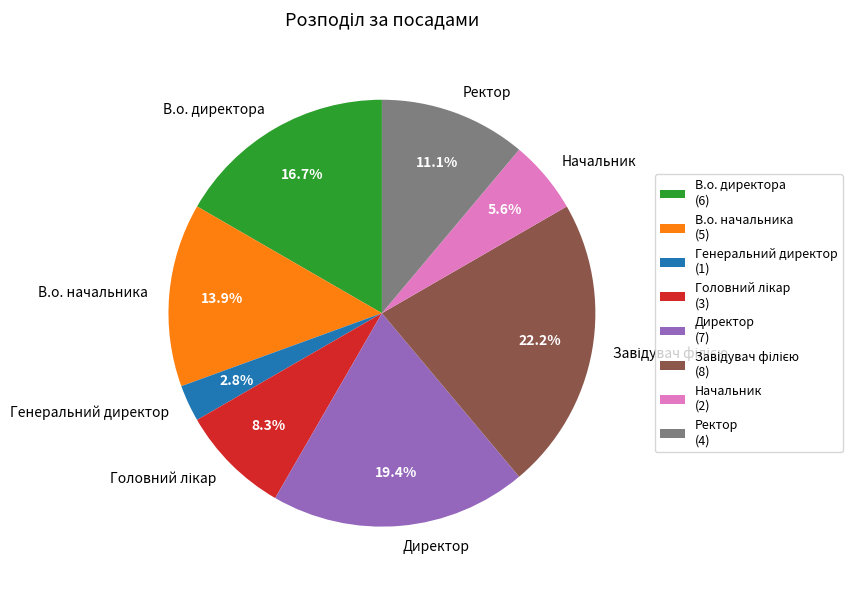

Is there a majority slice in this chart?

No